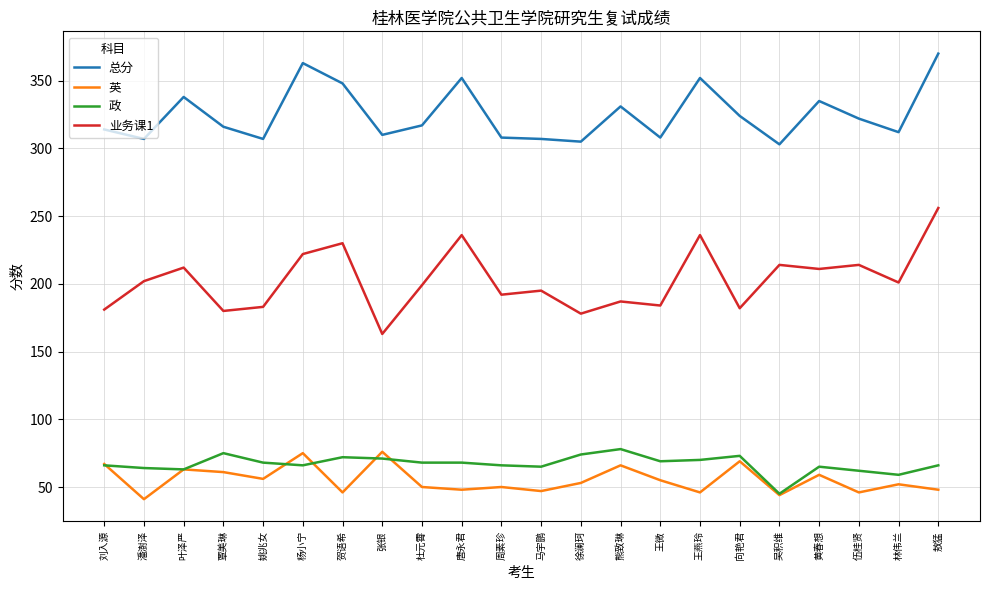

True or false: 政 has more than 0 points higher than both neighbors.

True